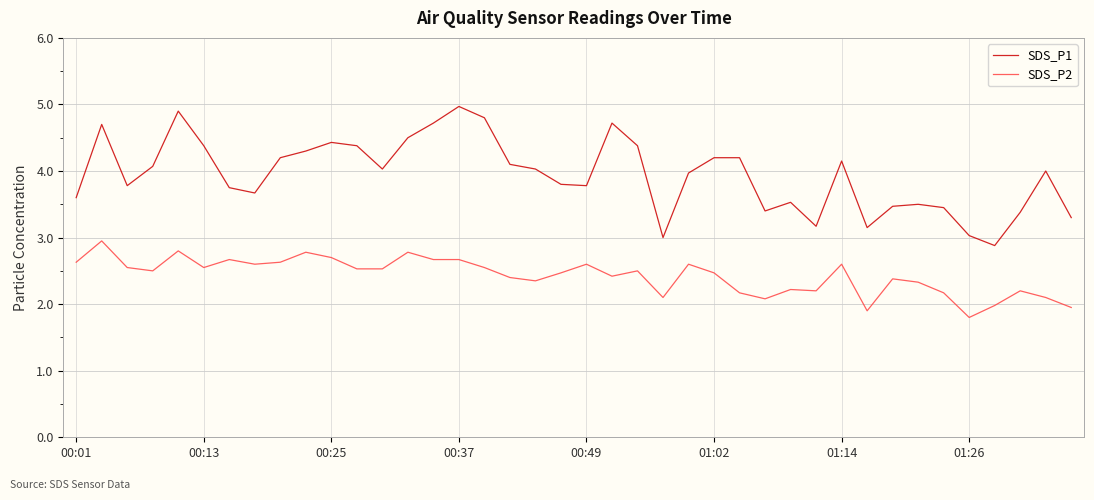

Does the chart display data point markers on the line(s)?

No